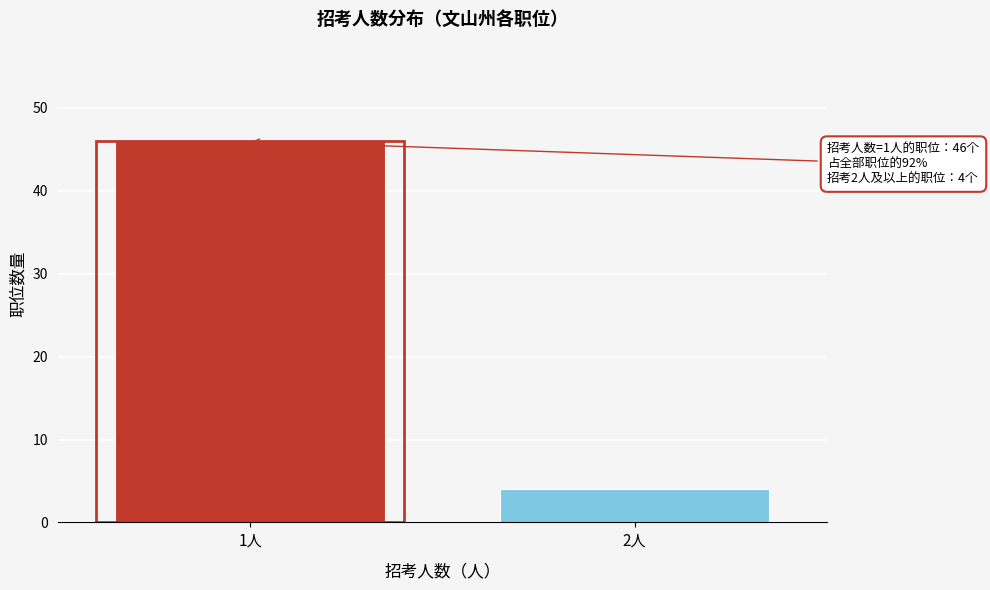

Reading left to right, list all the values displayed in this chart.

1人=46	2人=4